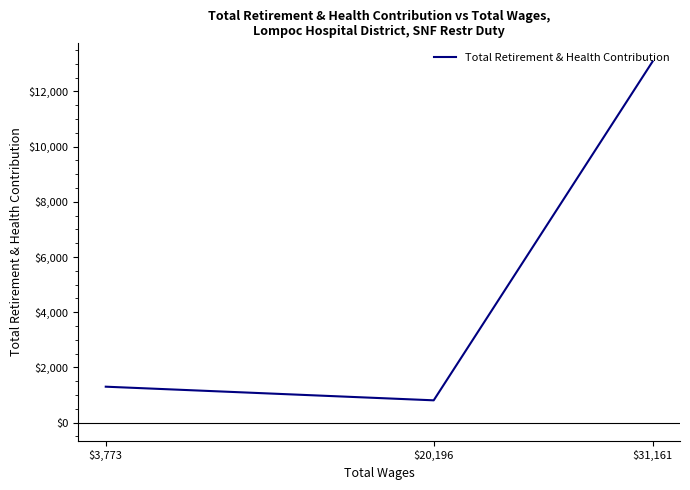

What is the label of the 2nd point from the right?

$20,196